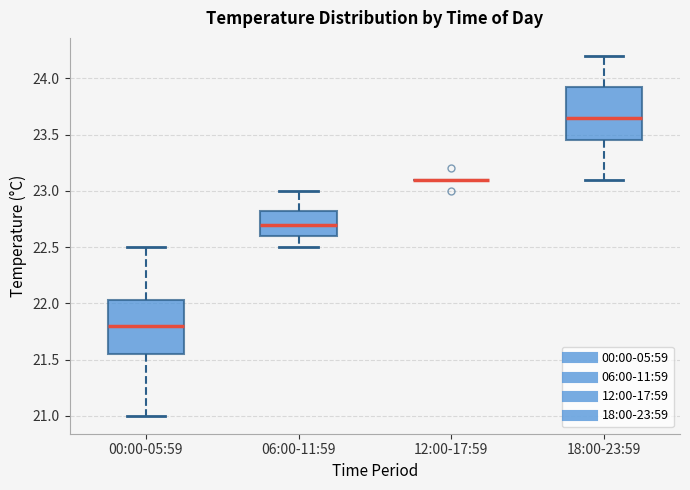

Where is the lower edge of the box for 18:00-23:59 on the y-axis? The values are not printed on the chart, so give them approximately, as read against the axis.

23.45